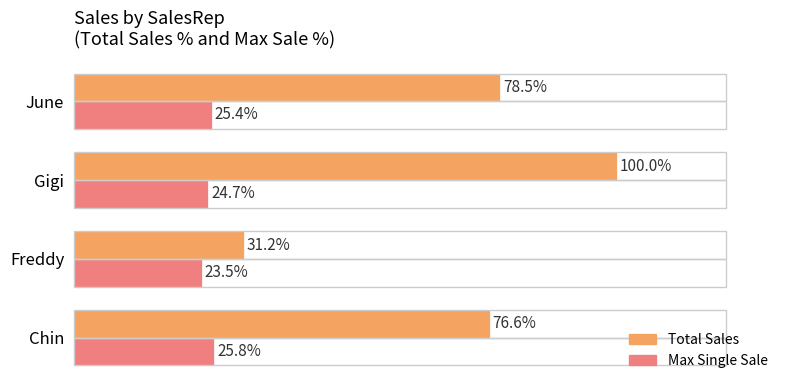

Which series has the largest range (max minus min)?

Total Sales